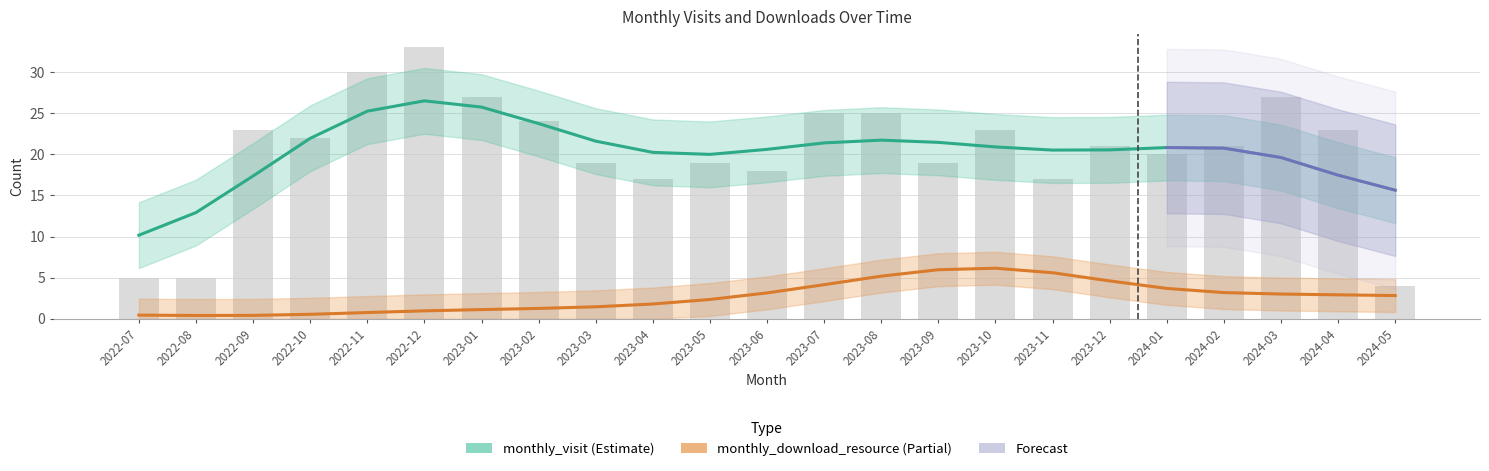

List the labels in order of value, smallest first.

2024-05, 2022-07, 2022-08, 2023-04, 2023-11, 2023-06, 2023-03, 2023-05, 2023-09, 2024-01, 2023-12, 2024-02, 2022-10, 2022-09, 2023-10, 2024-04, 2023-02, 2023-07, 2023-08, 2023-01, 2024-03, 2022-11, 2022-12